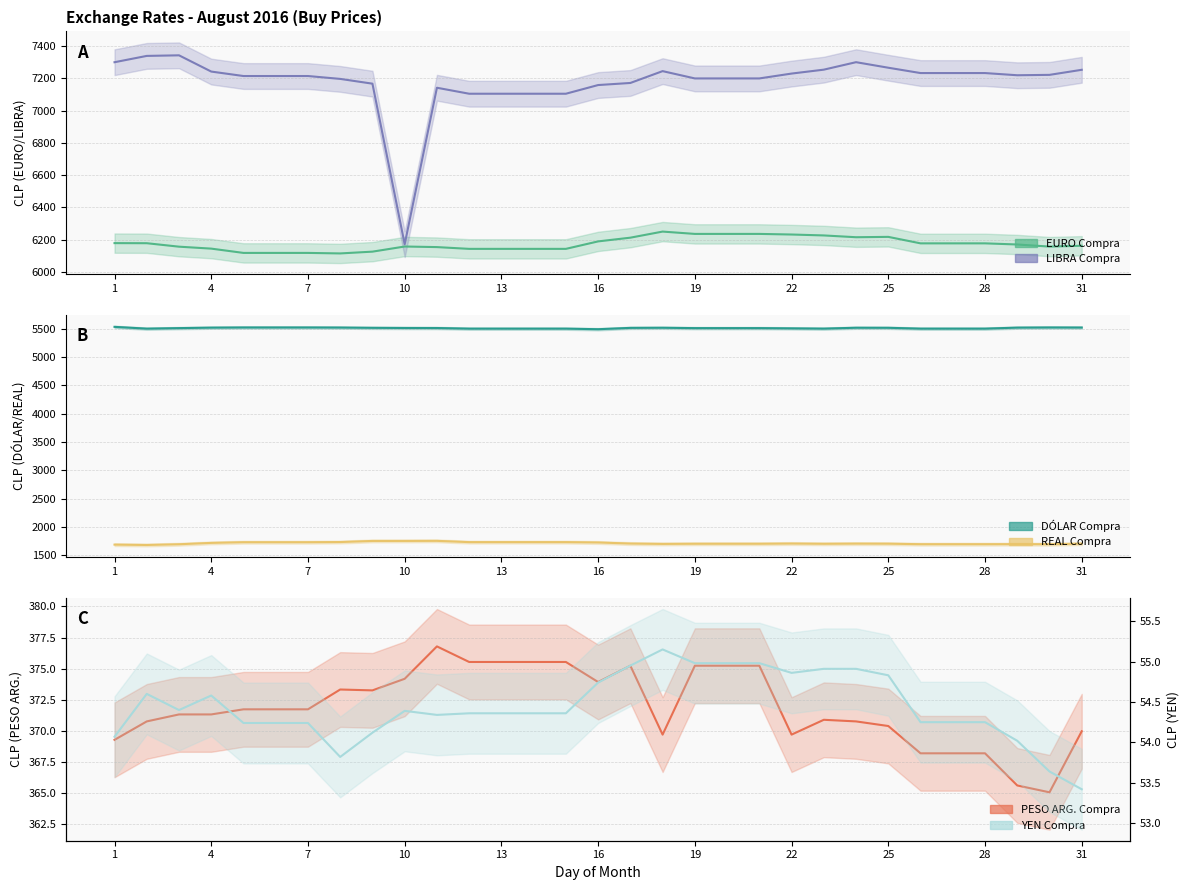

Which label corresponds to the largest value in the chart?

3